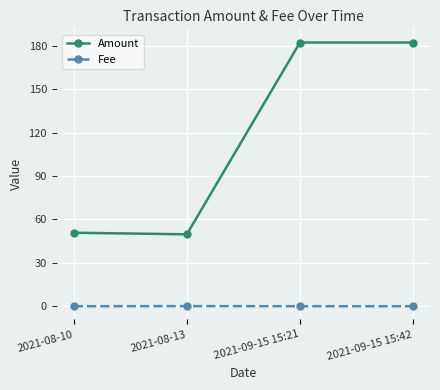

What is the greatest value displayed?

182.2